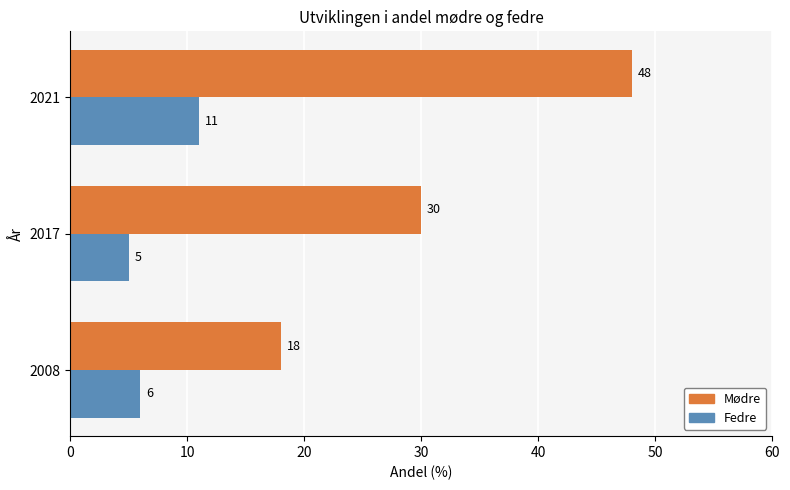

True or false: Mødre has a value of 6 at 2017.

False